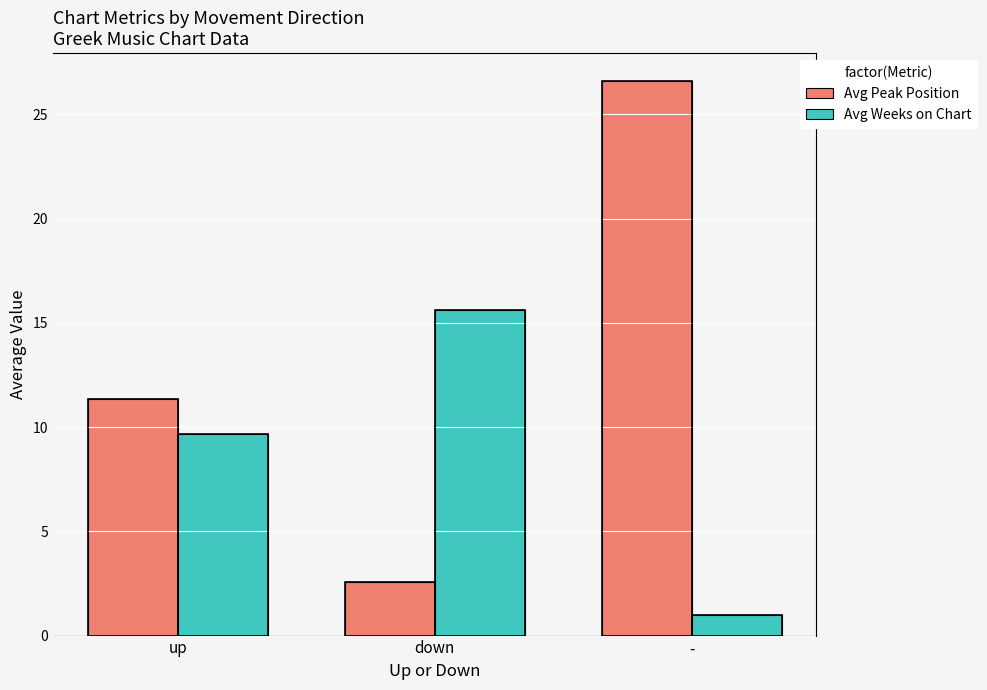

Which series has the largest total across all categories?

Avg Peak Position